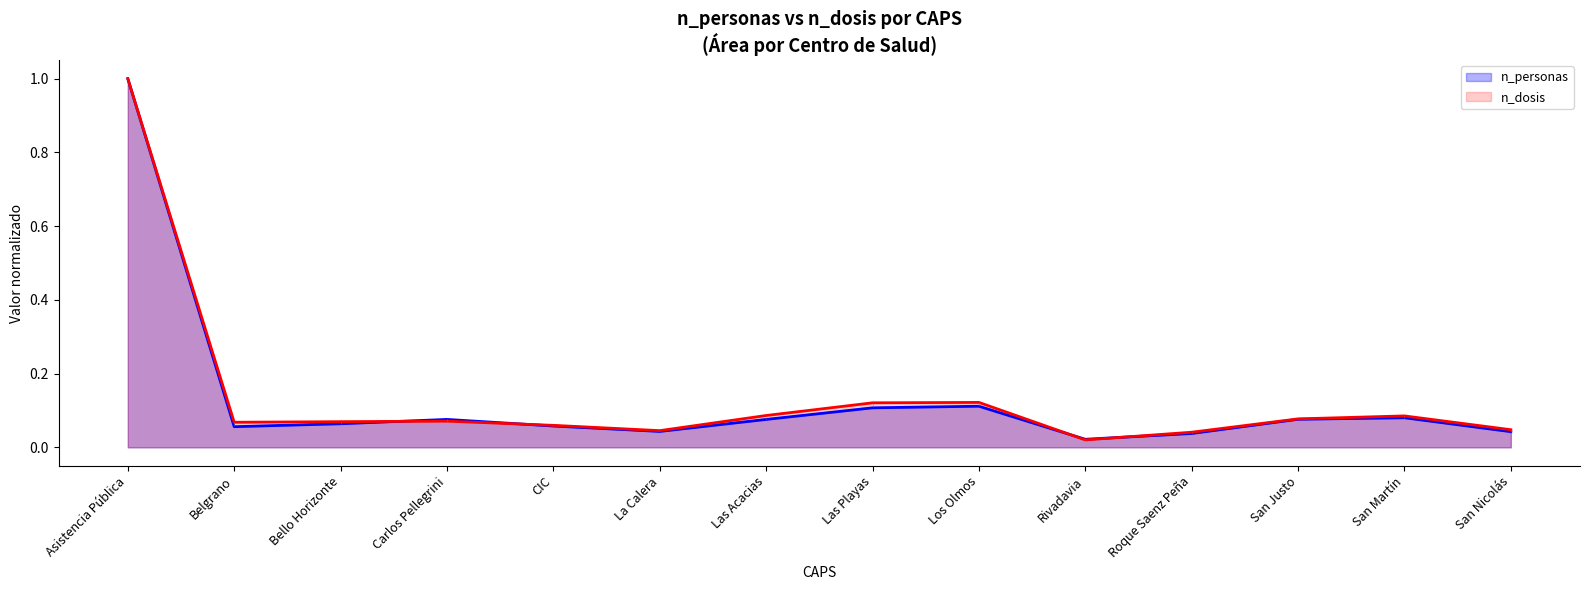

Rank the series by their maximum value, from lowest to highest.

n_personas, n_dosis